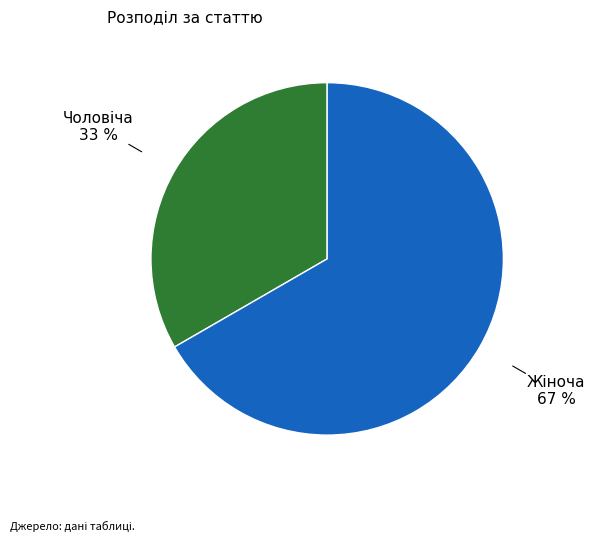

How many segments does this pie chart have?

2